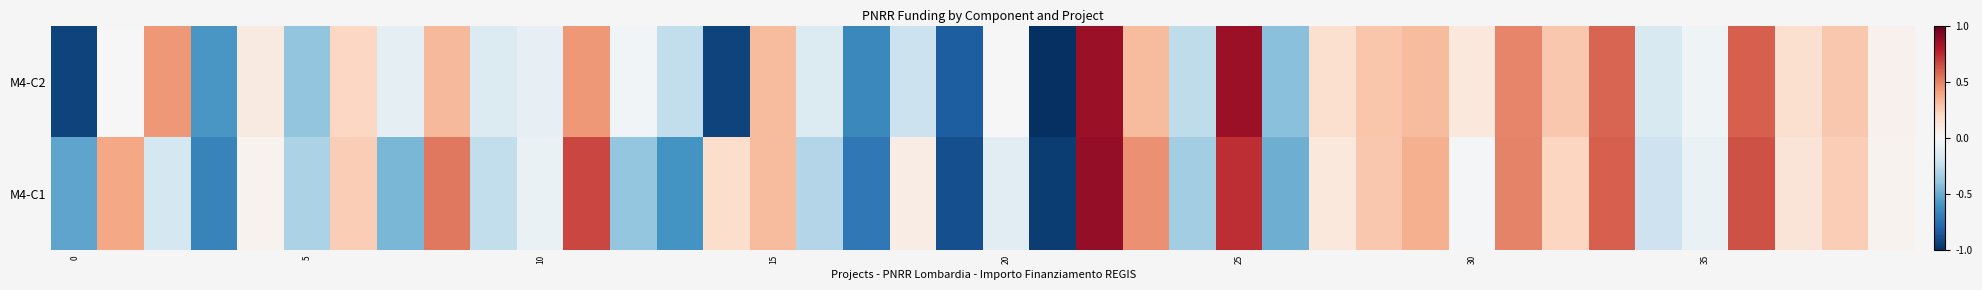

Which series has the widest spread of values?

M4-C2